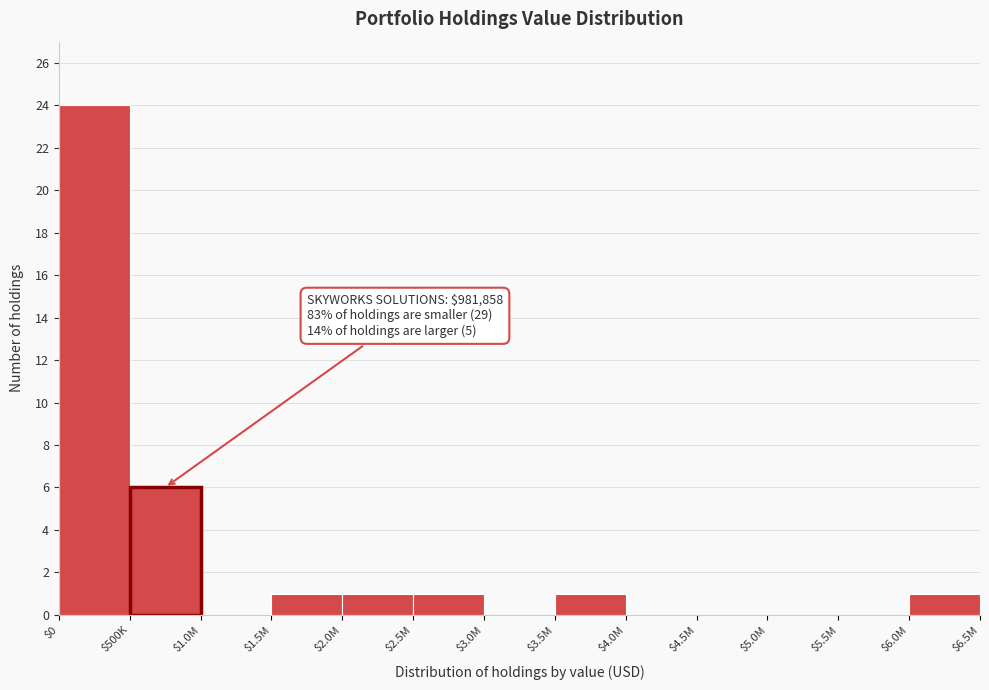

True or false: the data shows 2 at $6.0M.

False